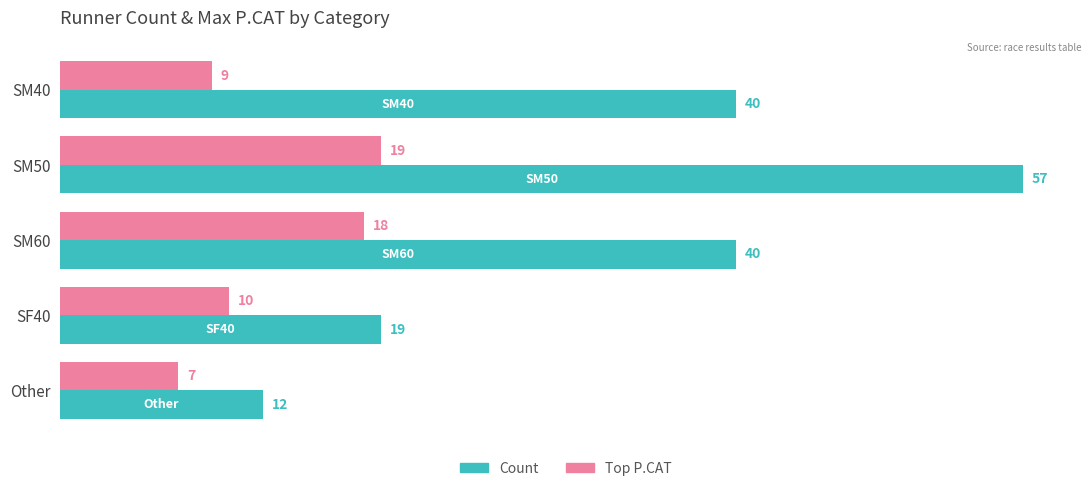

What are all the series names shown in the legend?

Count, Top P.CAT